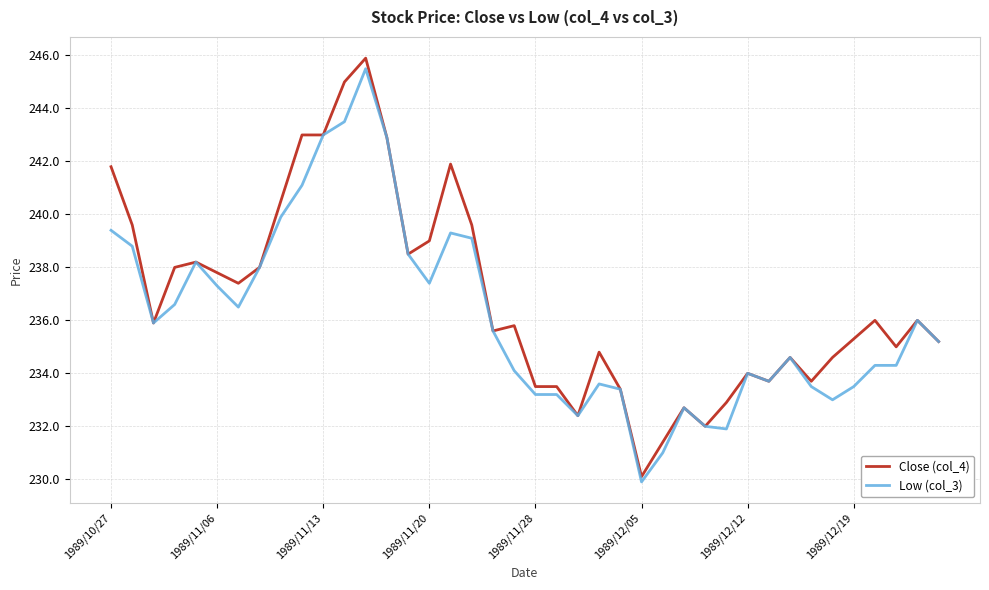

What is the smallest value displayed?

229.9